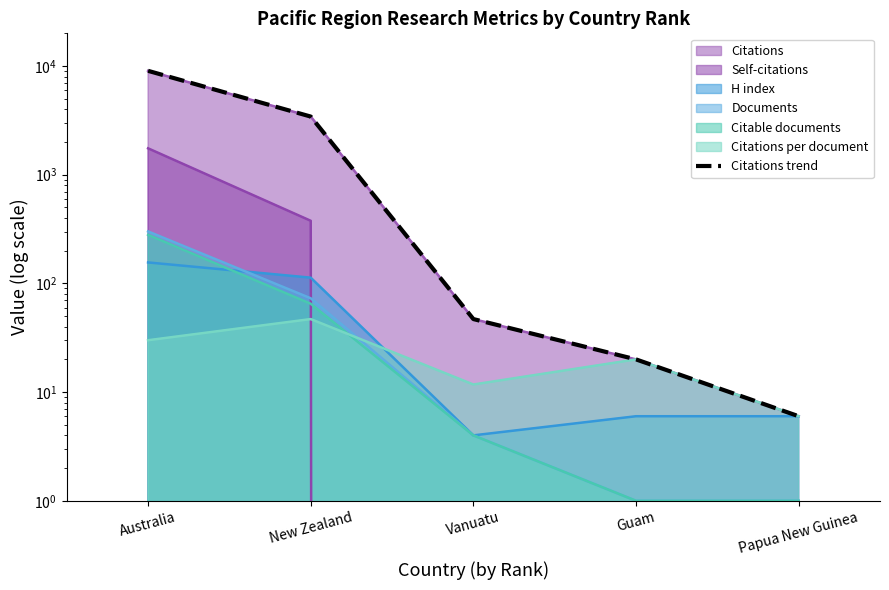

Where does the data first go above 47?

Australia